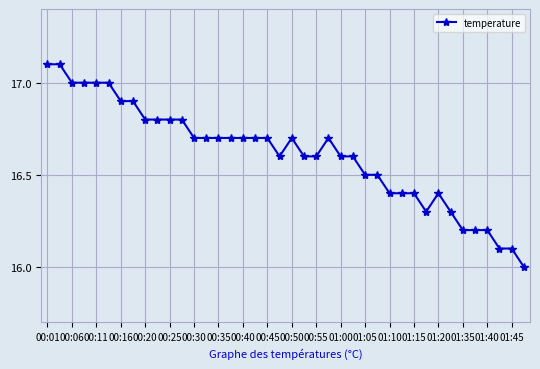

True or false: the data has more than 1 interior local peaks.

True